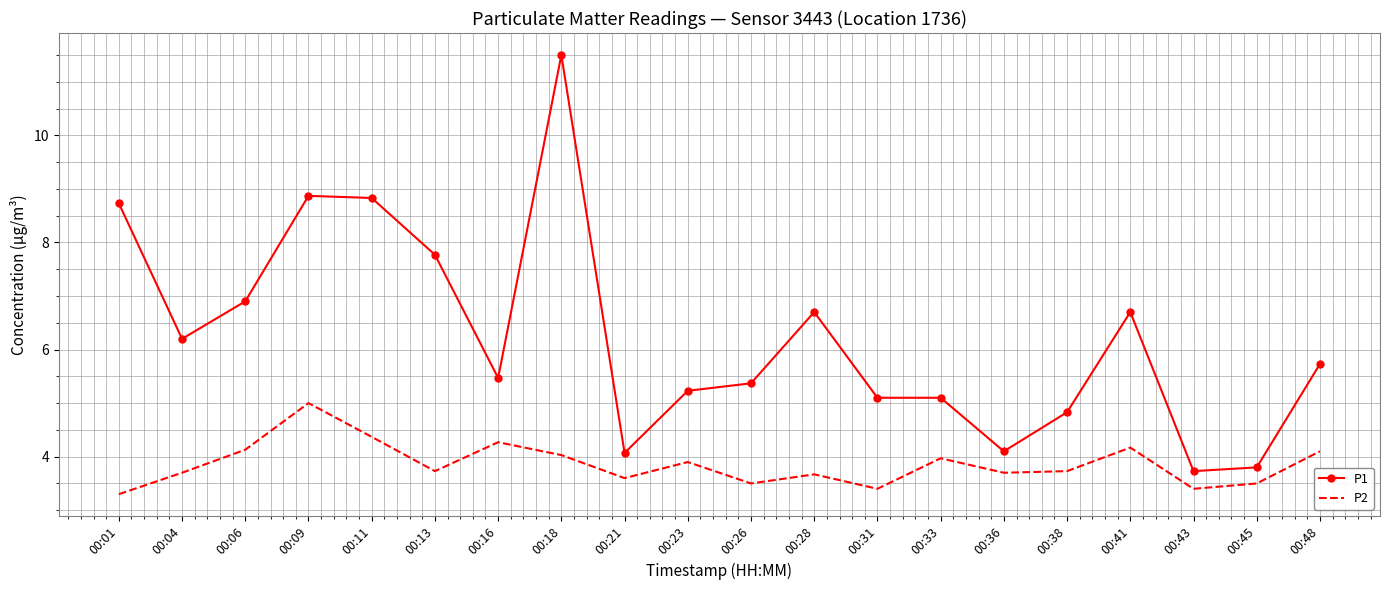

List the series in order of their overall mean, highest first.

P1, P2